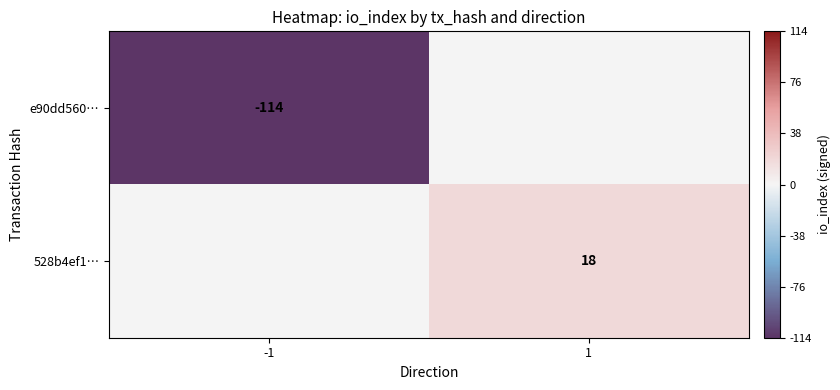

How many series are shown in this chart?

2